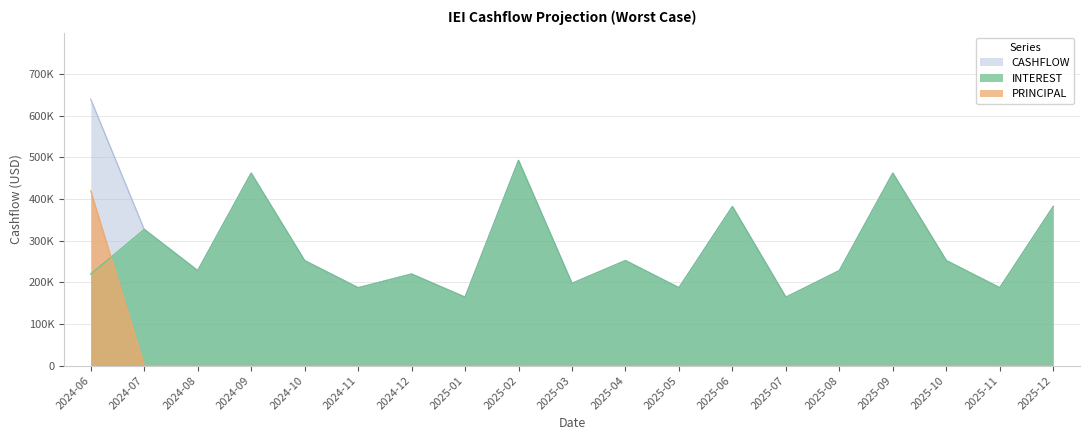

True or false: INTEREST has more than 0 points higher than both neighbors.

True